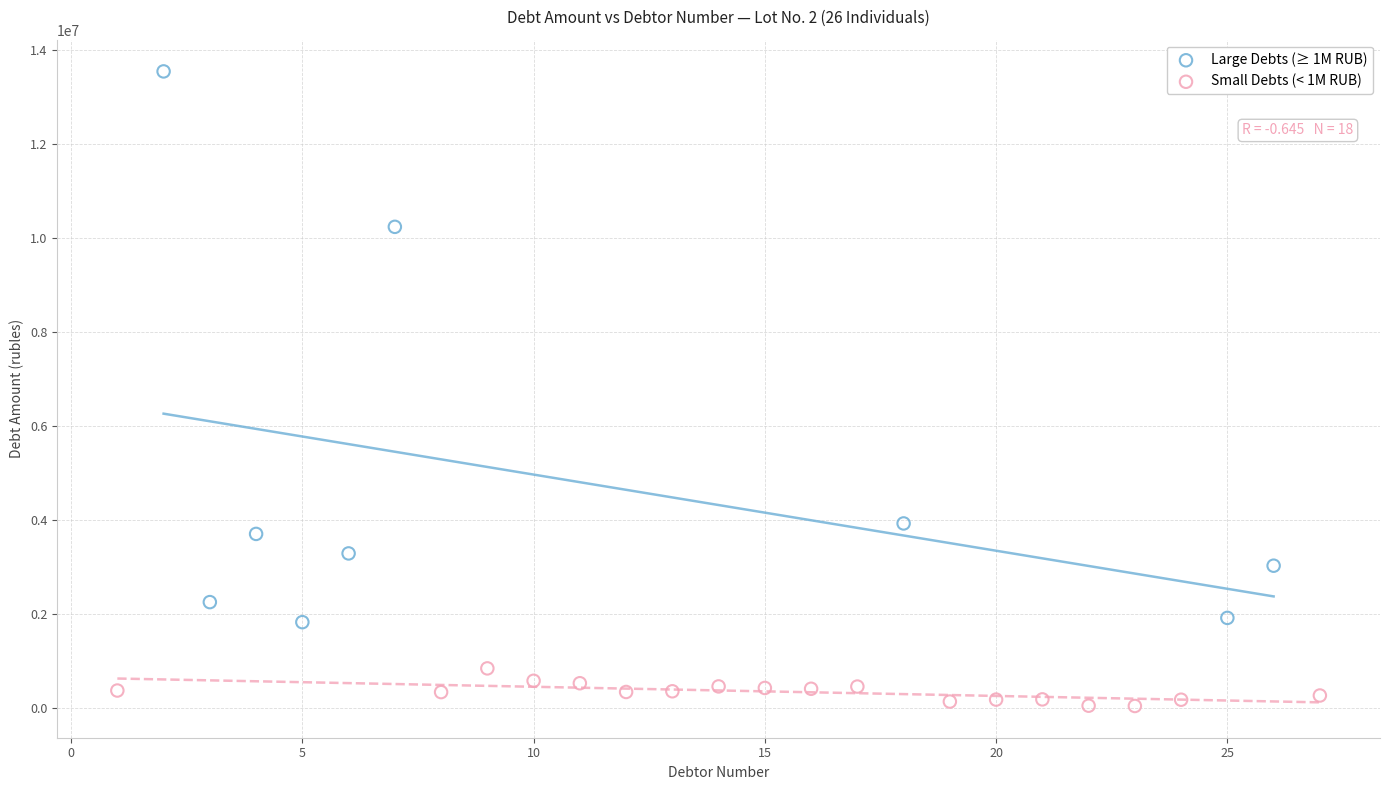

Which series has the widest spread of Y values?

Large Debts (≥ 1M RUB)